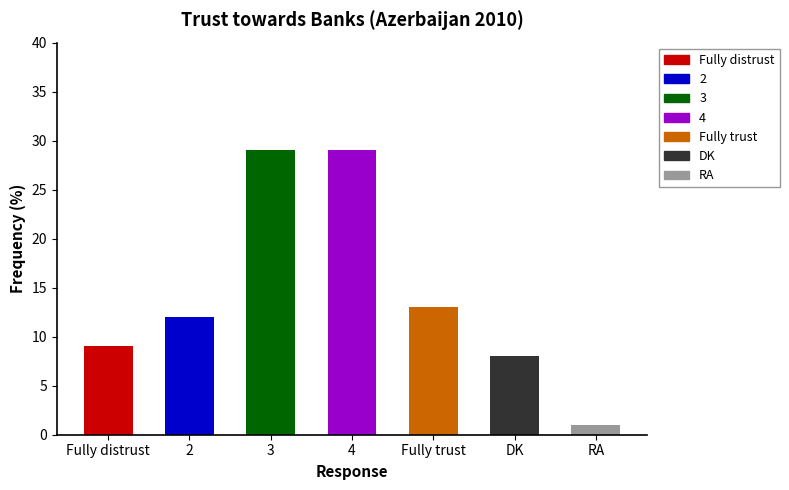

Is it true that the value at 2 is 12?

True